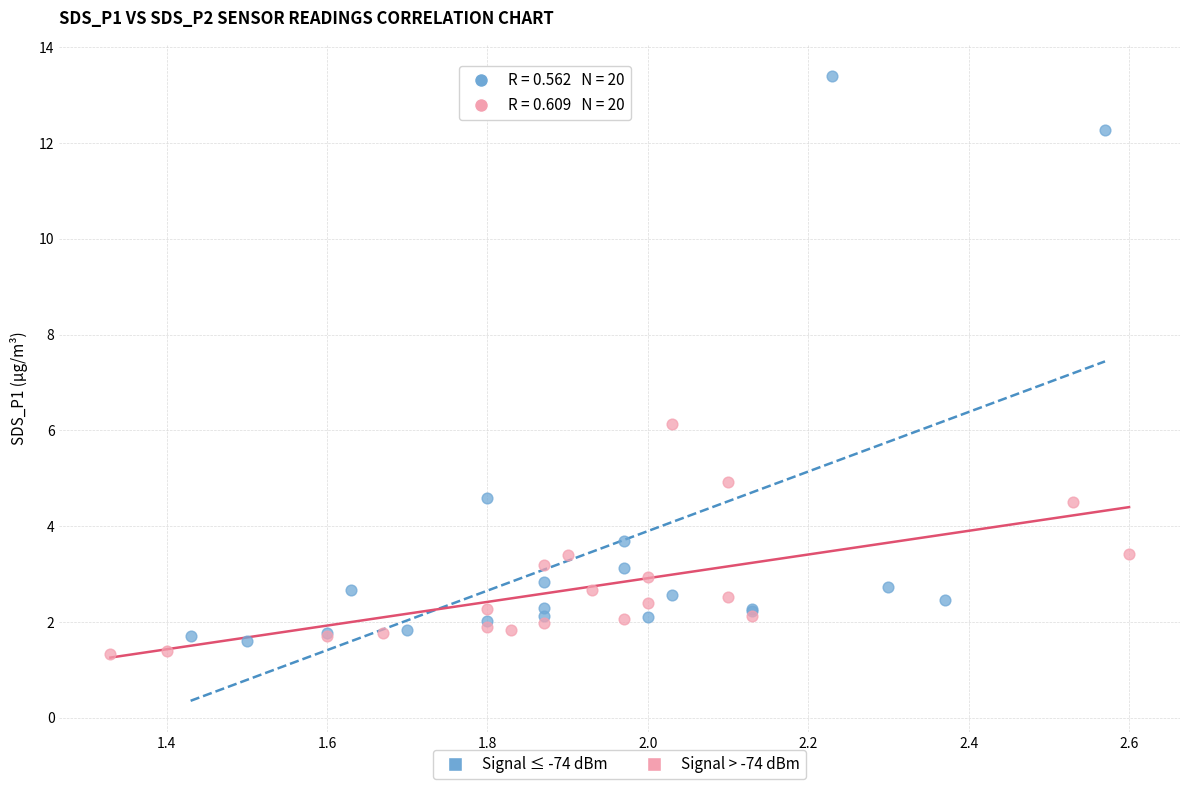

Which series has the widest spread of Y values?

Signal ≤ -74 dBm